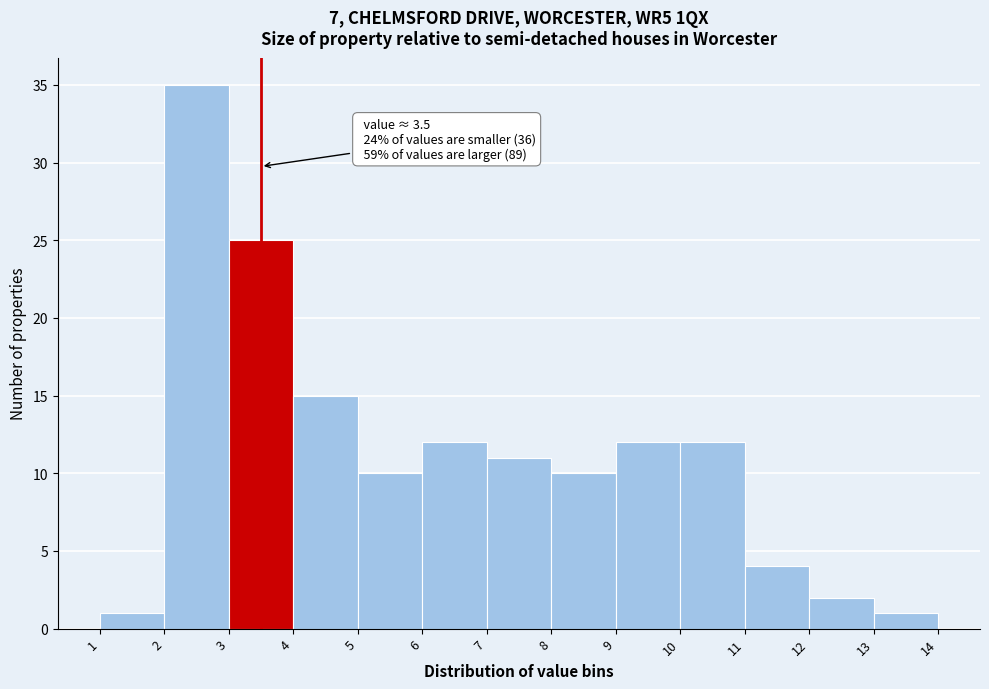

Over which range of the x-axis is the bar tallest?

2 to 3